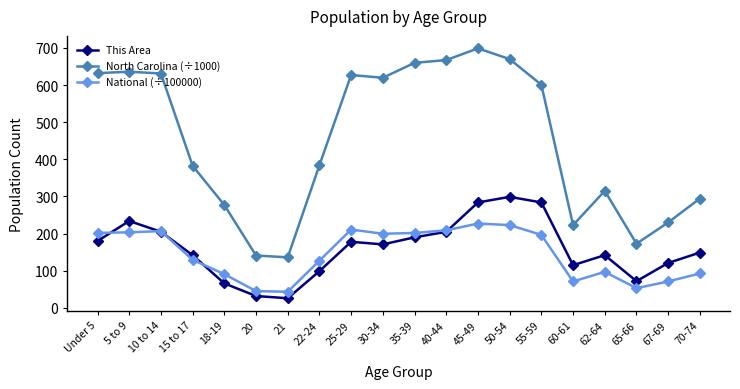

Rank the series by their maximum value, from highest to lowest.

North Carolina (÷1000), This Area, National (÷100000)